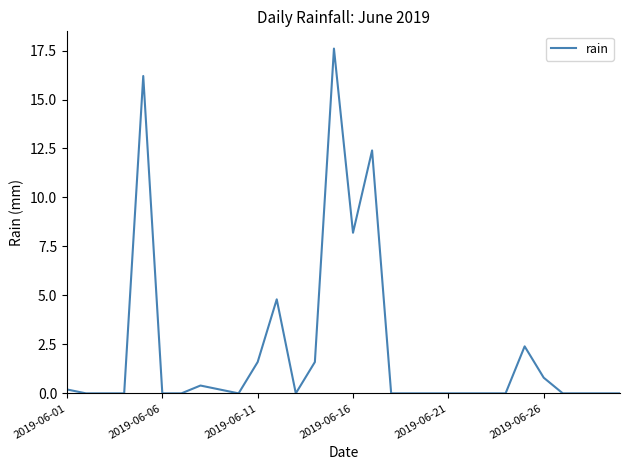

What is the difference between the maximum and minimum values?

17.6